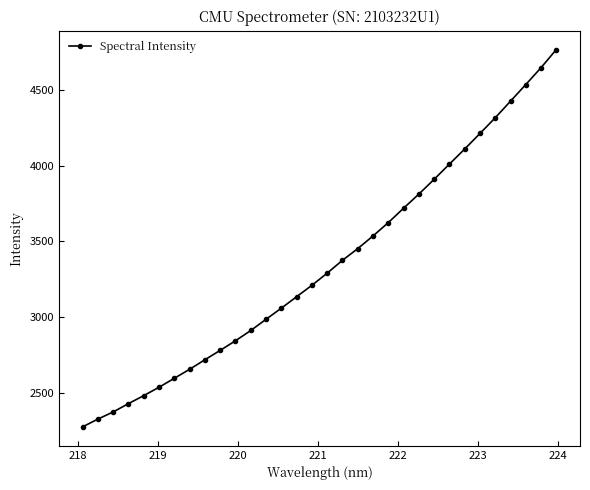

What is the average value?

3346.3